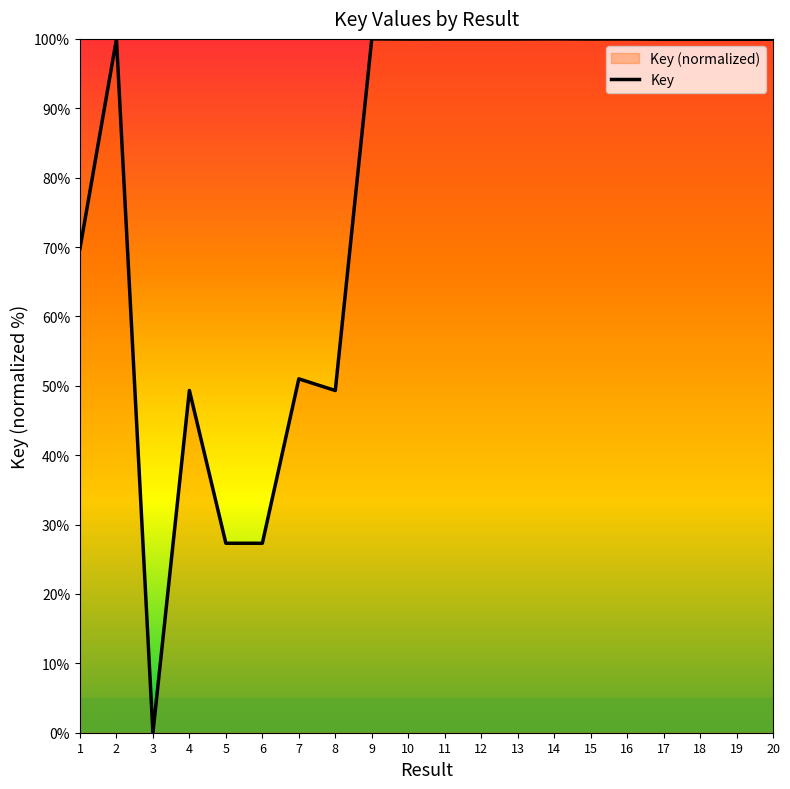

What is the difference between the maximum and minimum values?

100.0